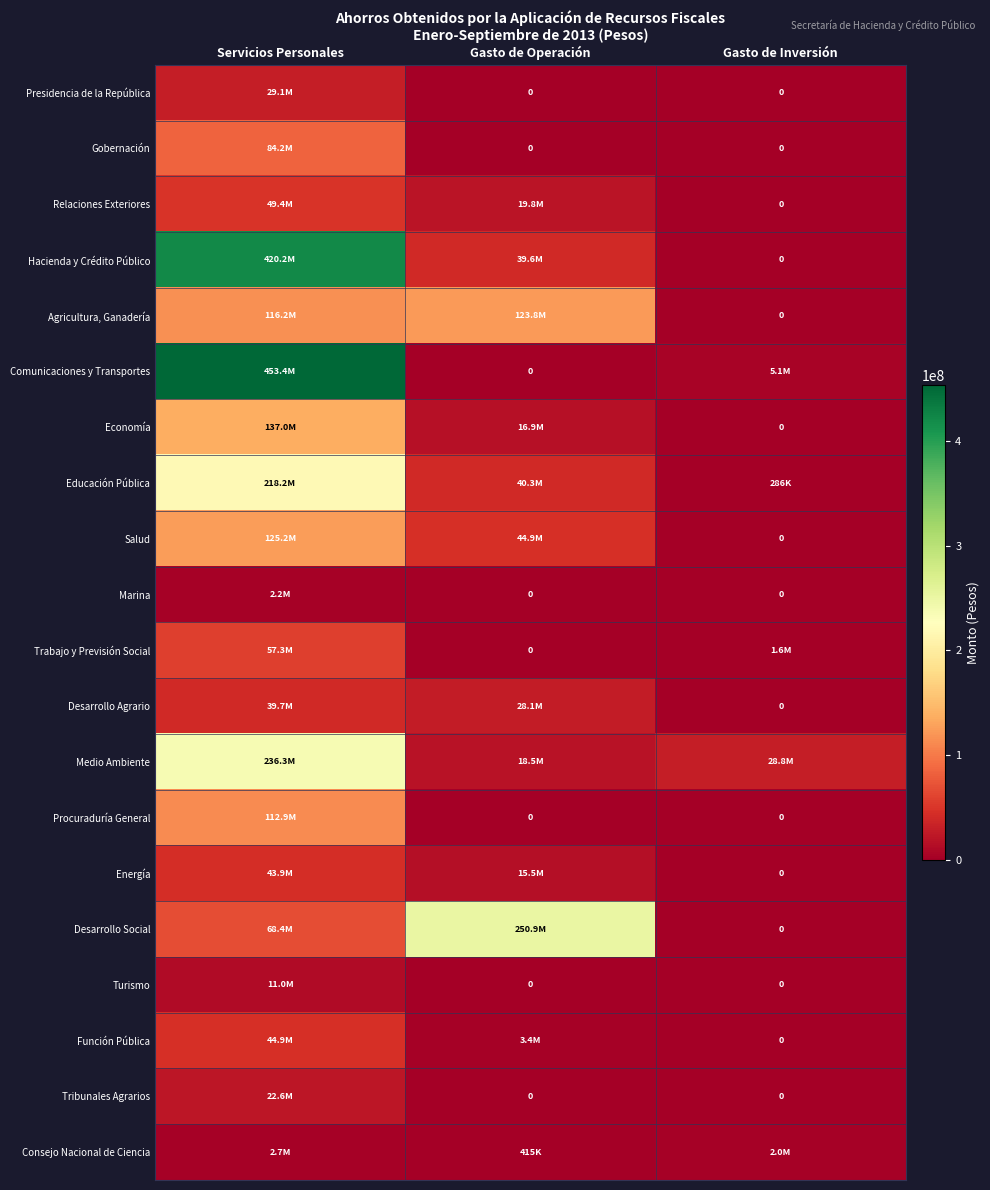

Rank the categories by Marina value from lowest to highest.

Gasto de Operación, Gasto de Inversión, Servicios Personales